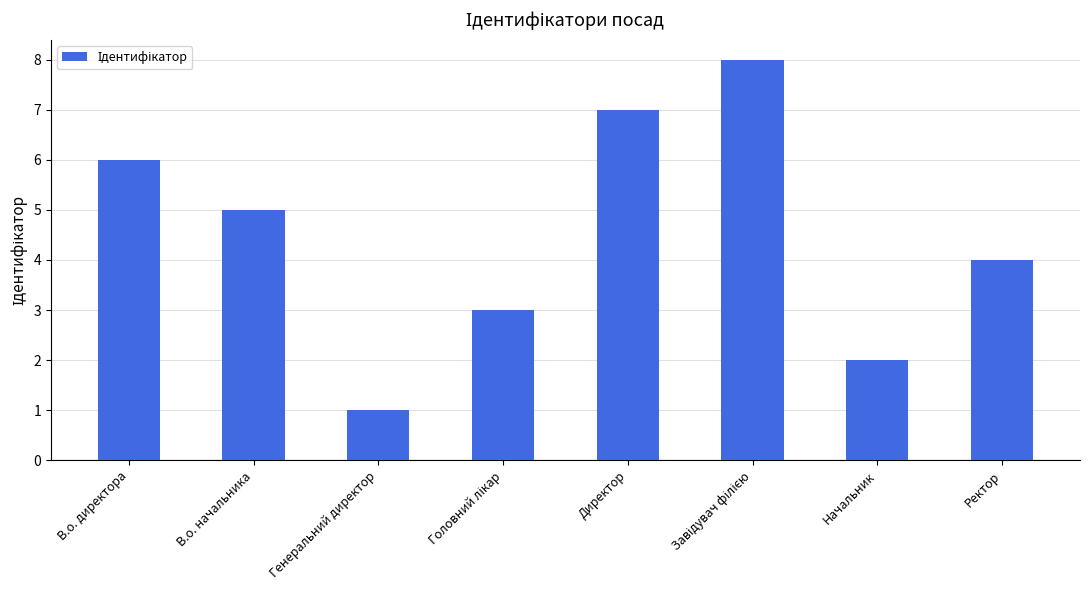

The value at В.о. начальника is 5. True or false?

True